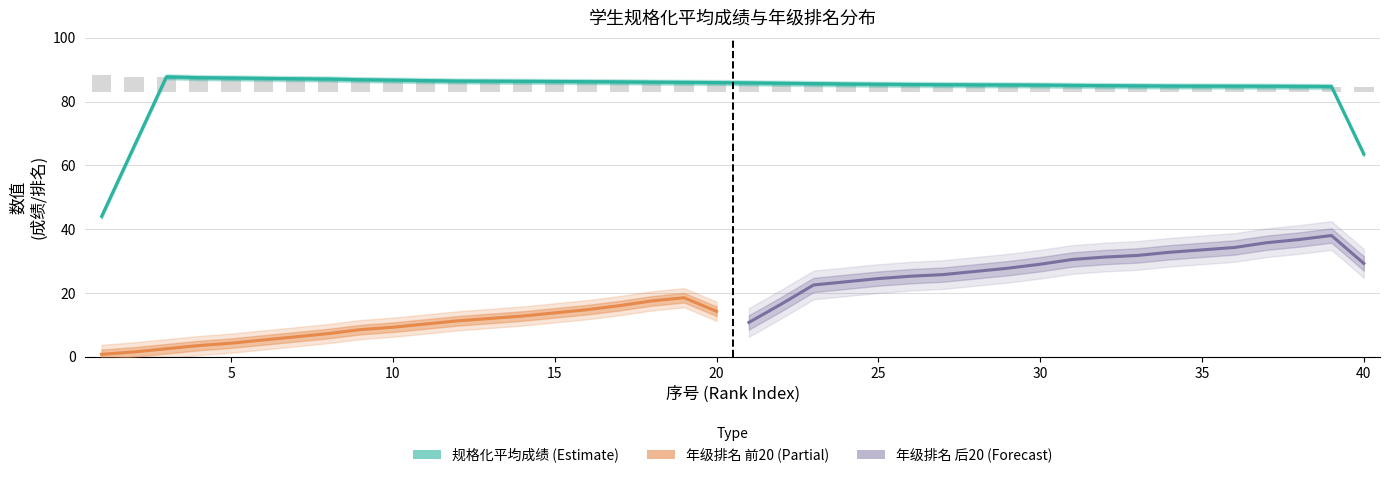

Where does the data first go above 2?

1